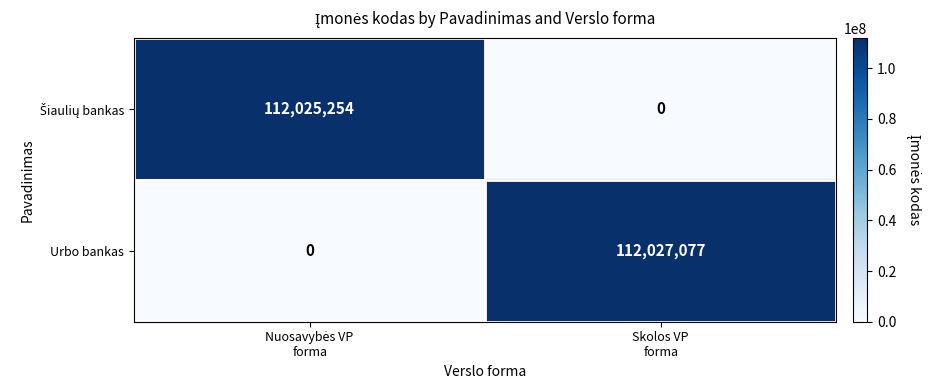

Which series has the widest spread of values?

Urbo bankas